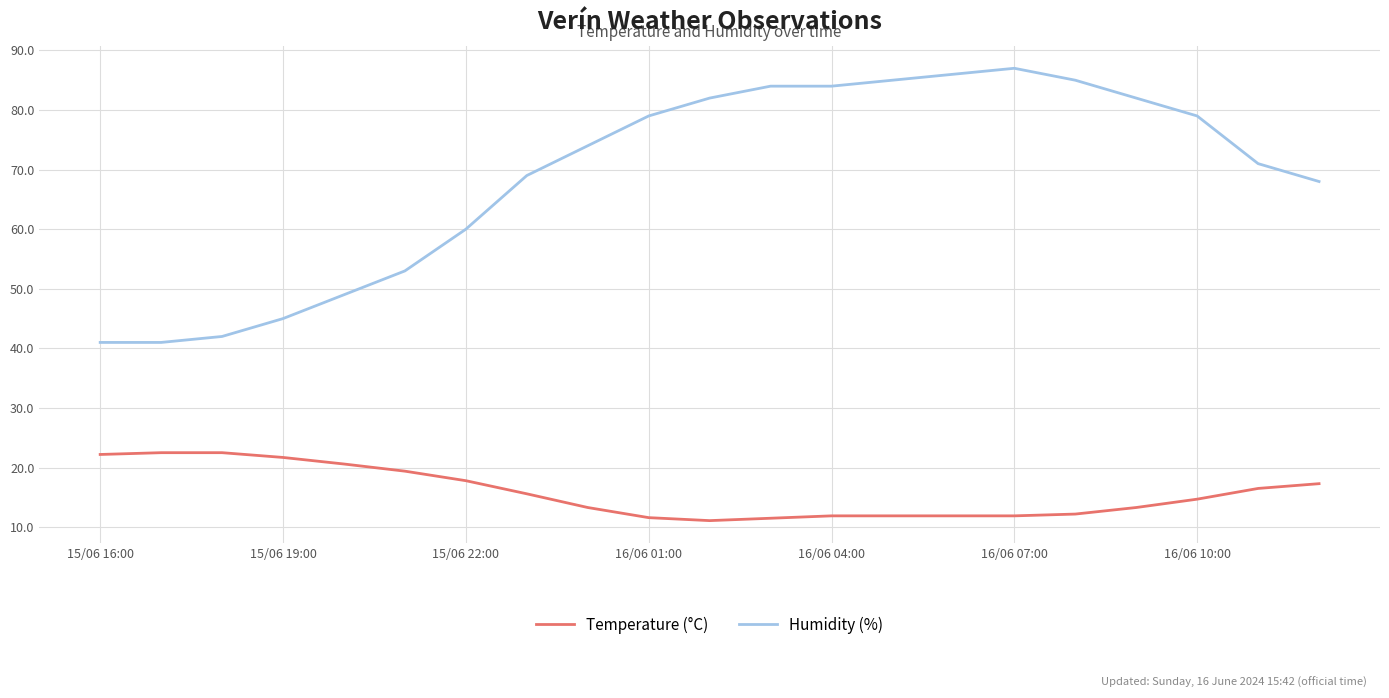

How many distinct data groups are displayed?

2